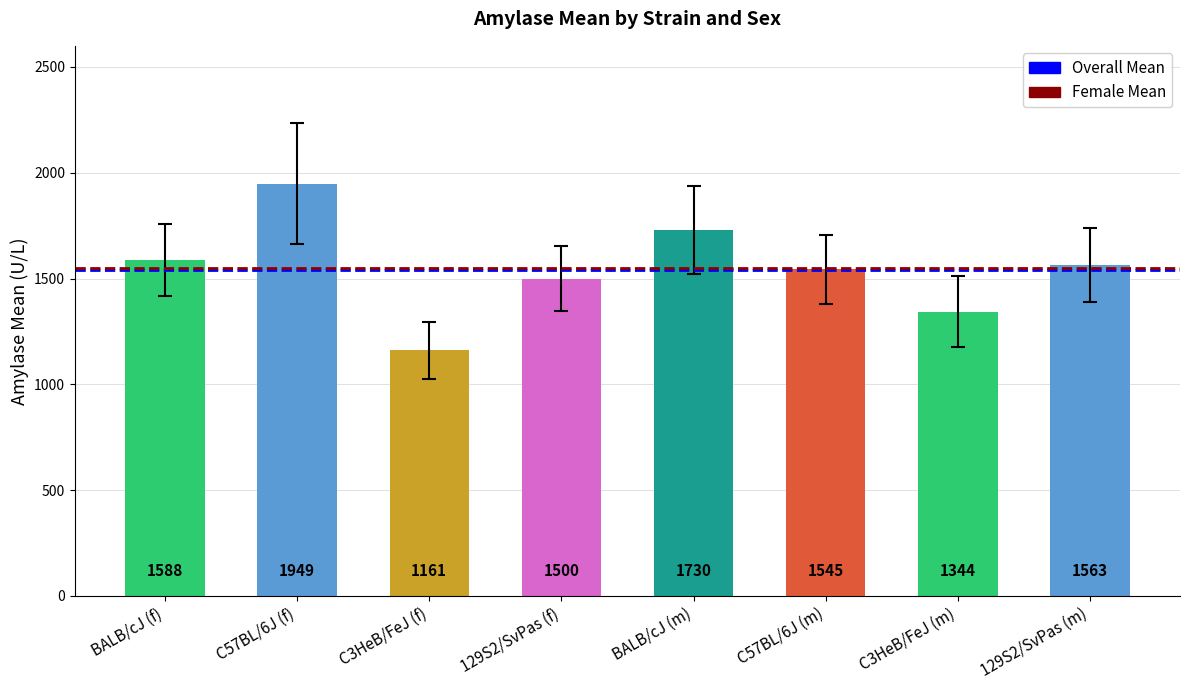

What are all the series names shown in the legend?

Overall Mean (1542.5), Female Mean (1549.5)